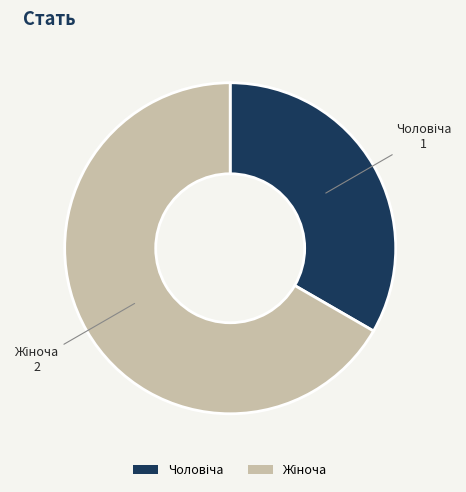

Does any single category account for the majority?

Yes